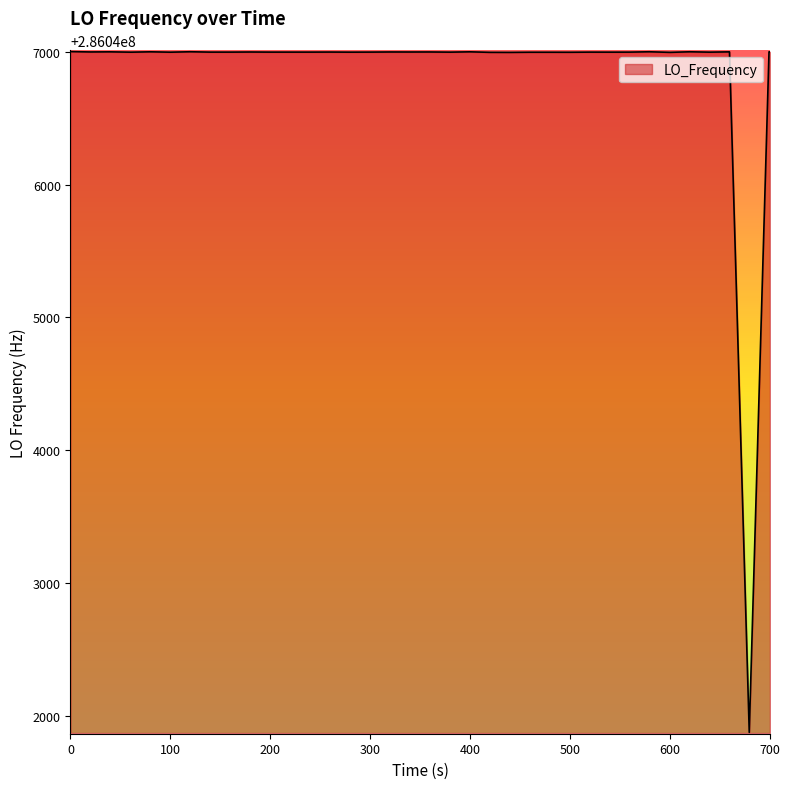

What is the minimum value shown in the chart?

286041877.1